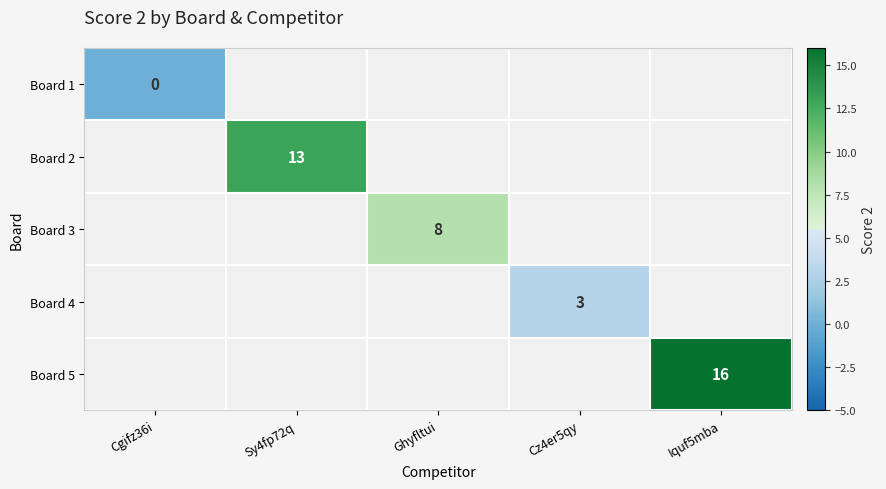

What is the maximum value shown in the chart?

16.0